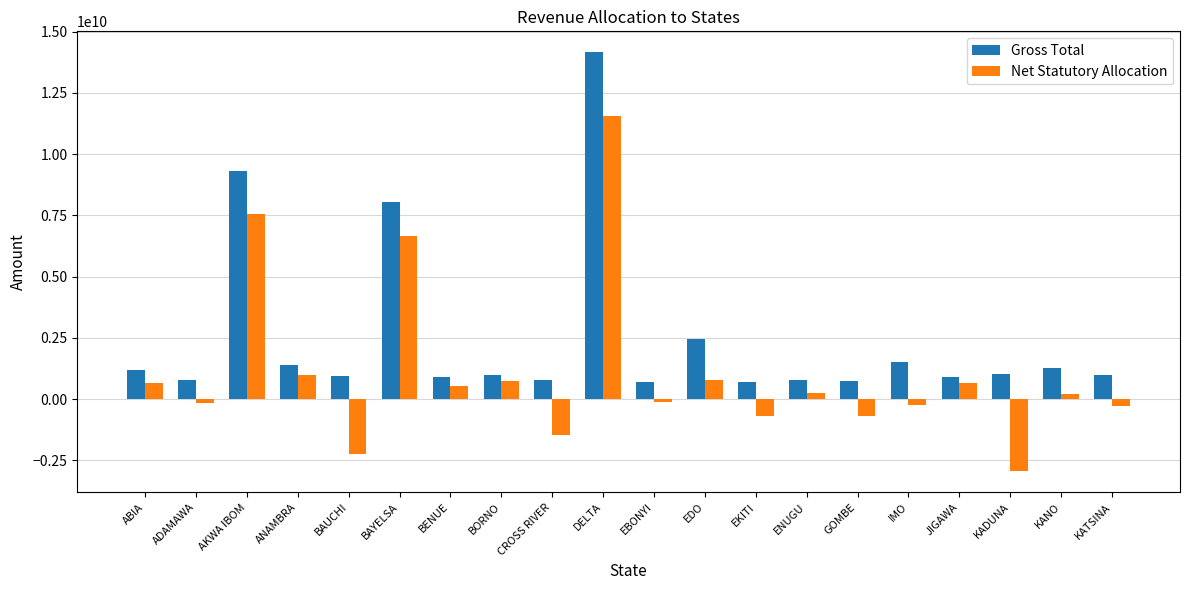

How many data points does each series have?

20